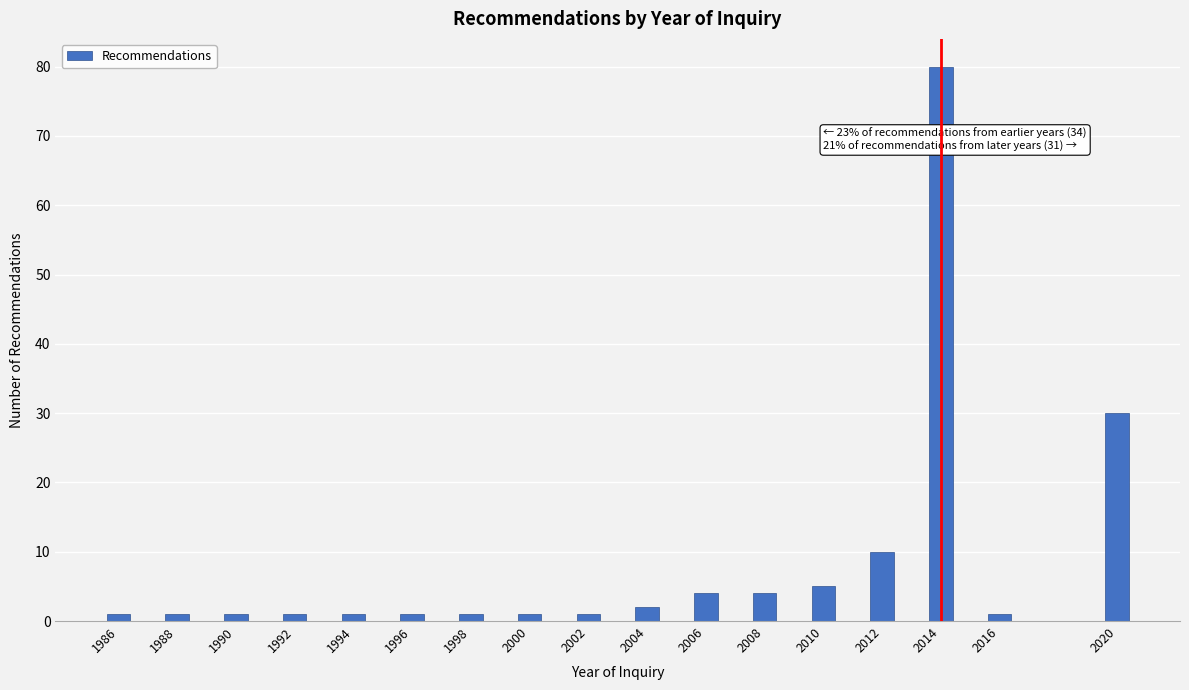

Reading left to right, what are all the values shown in this chart?

1	1	1	1	1	1	1	1	1	2	4	4	5	10	80	1	30